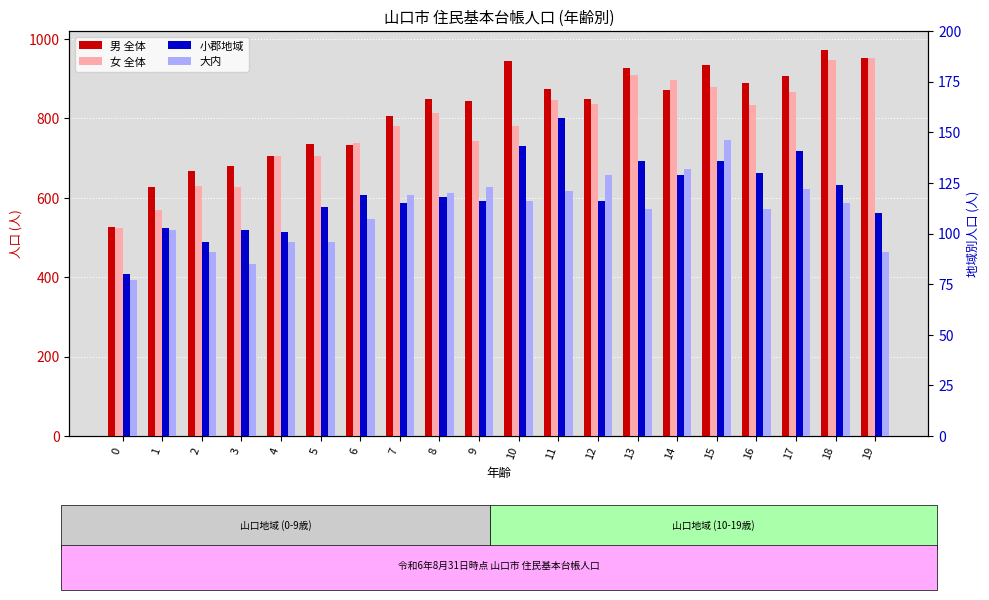

Is the value of 女 全体 at 7 greater than the value of 小郡地域 at 6?

Yes